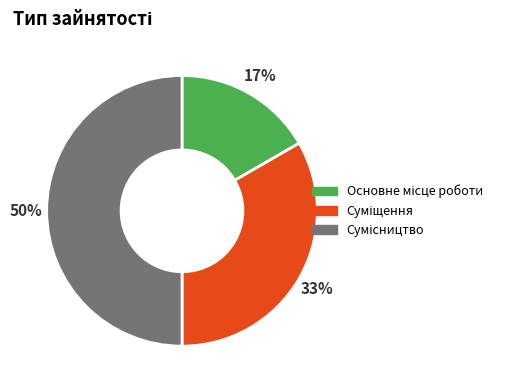

To the nearest percent, what is the average slice percentage?

33%